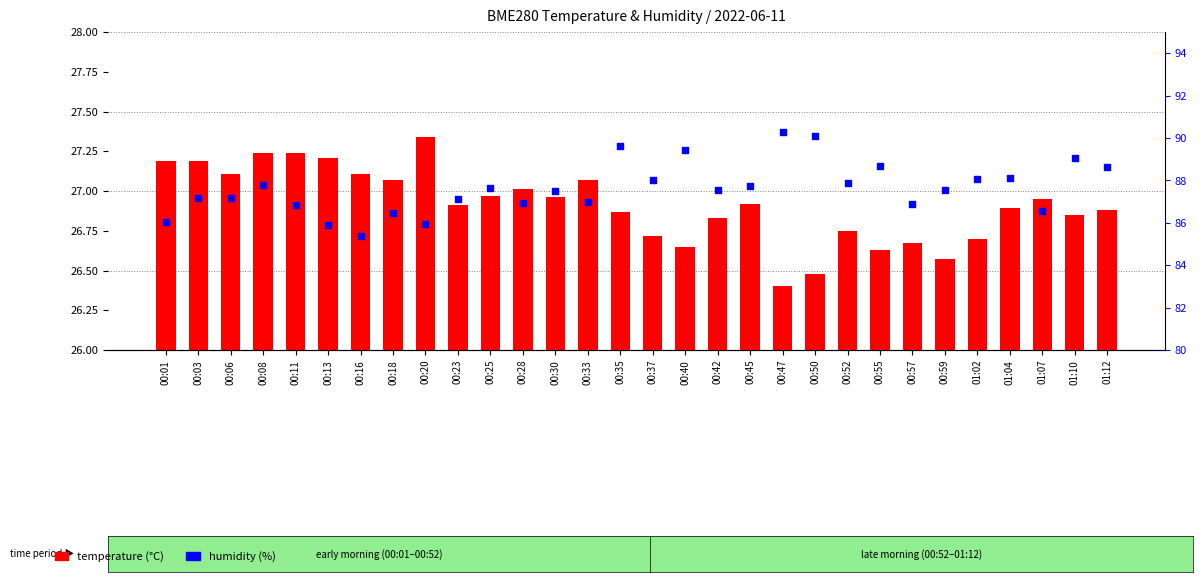

Which series contains the highest Y value?

humidity